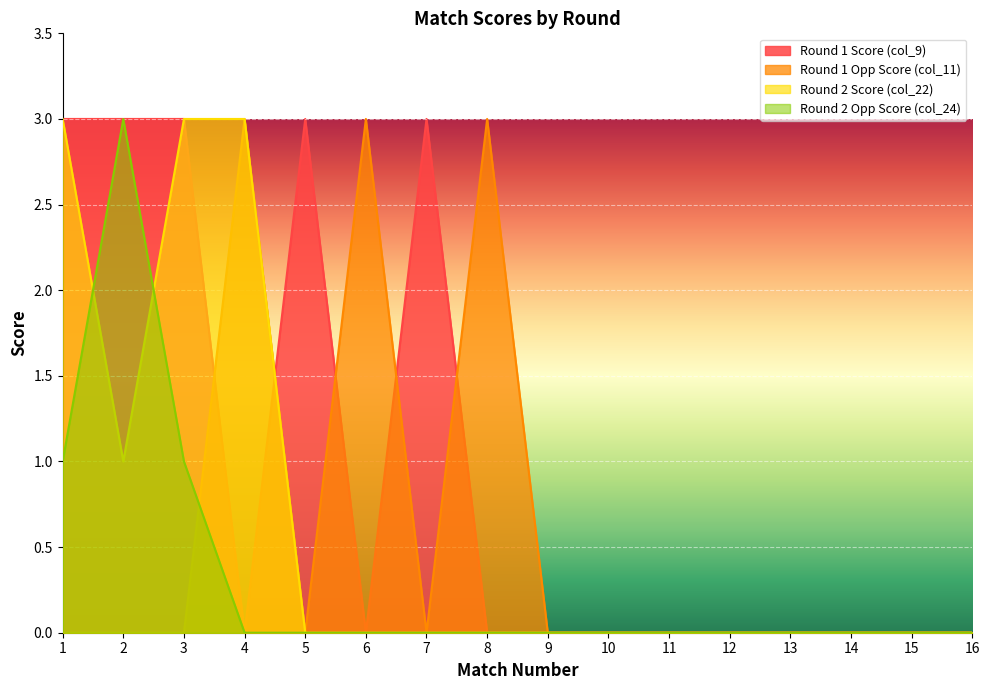

True or false: Round 2 Opp Score (col_24) has a value of 0 at 14.

True